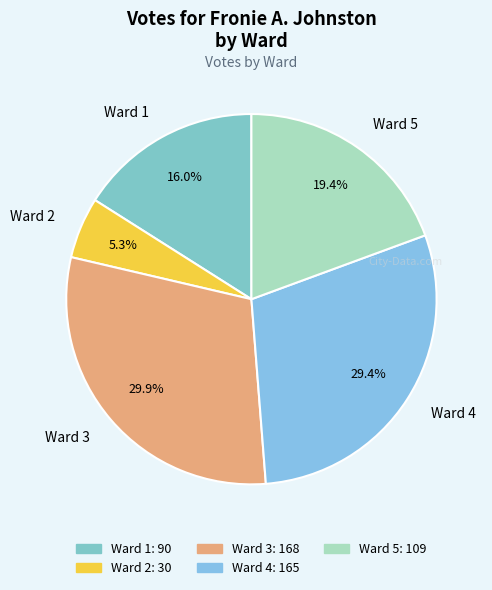

Which has a higher value, Ward 5 or Ward 3?

Ward 3